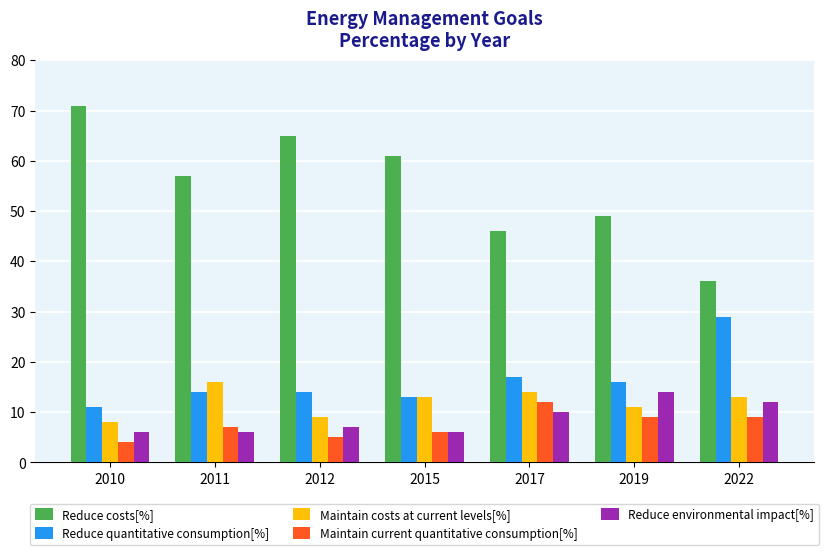

What is the value of the Reduce quantitative consumption[%] bar at the 7th from the left?

29